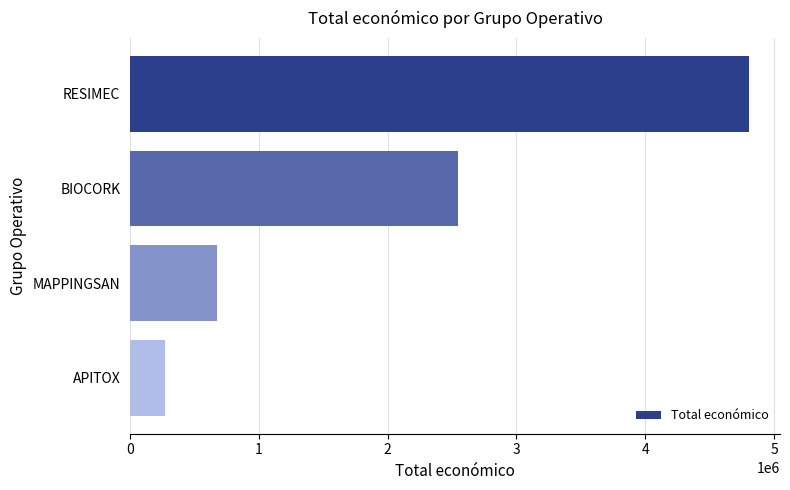

What is the average value?

2075296